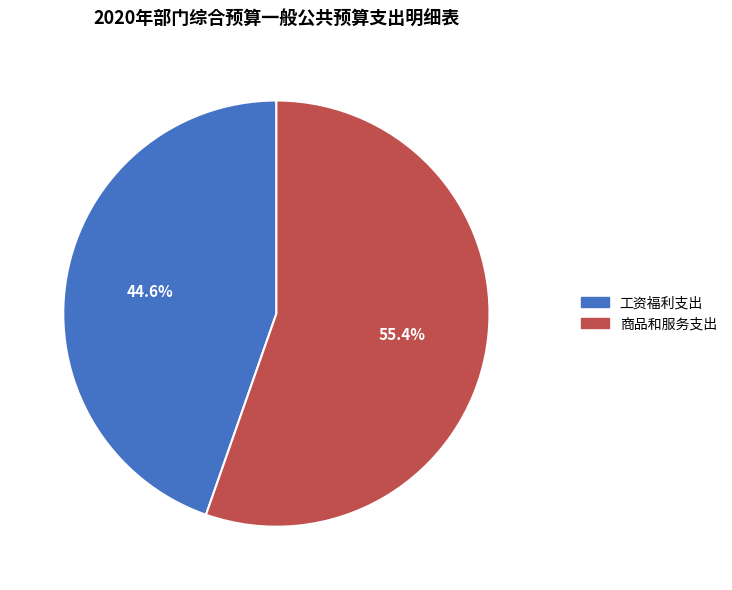

Which category accounts for the majority?

商品和服务支出